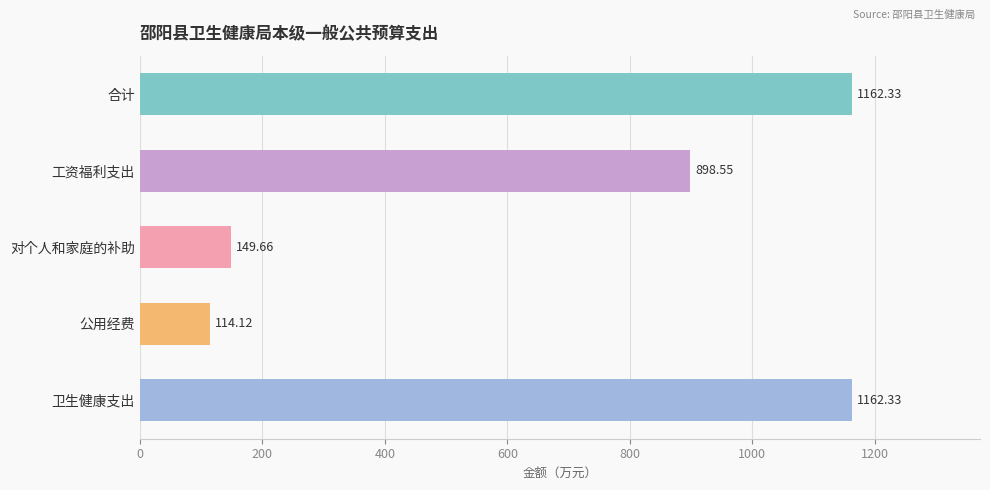

Which label corresponds to the smallest value in the chart?

公用经费